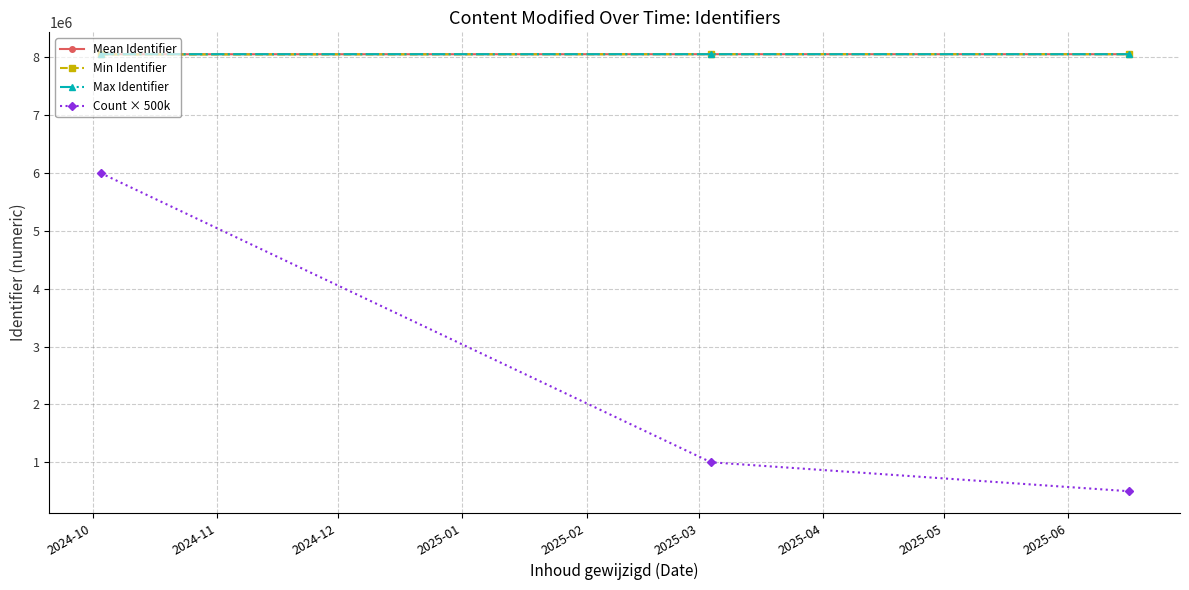

What is the value of the Mean Identifier point at the 2nd from the left?

8055103.0